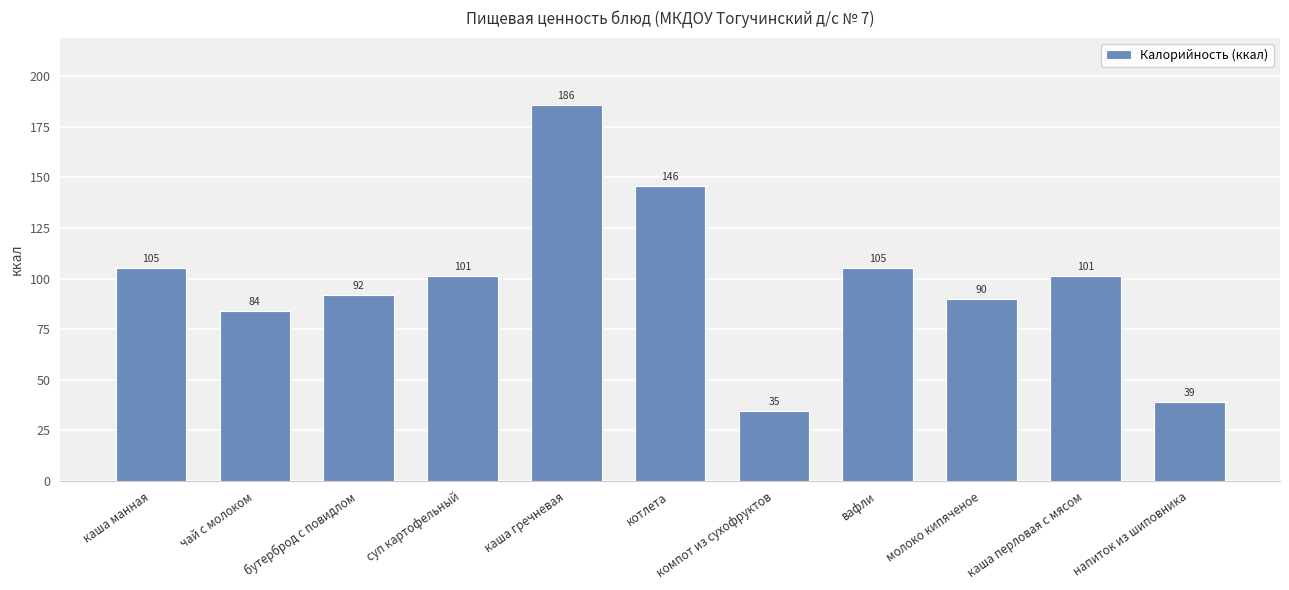

What is the label of the 4th bar from the left?

суп картофельный